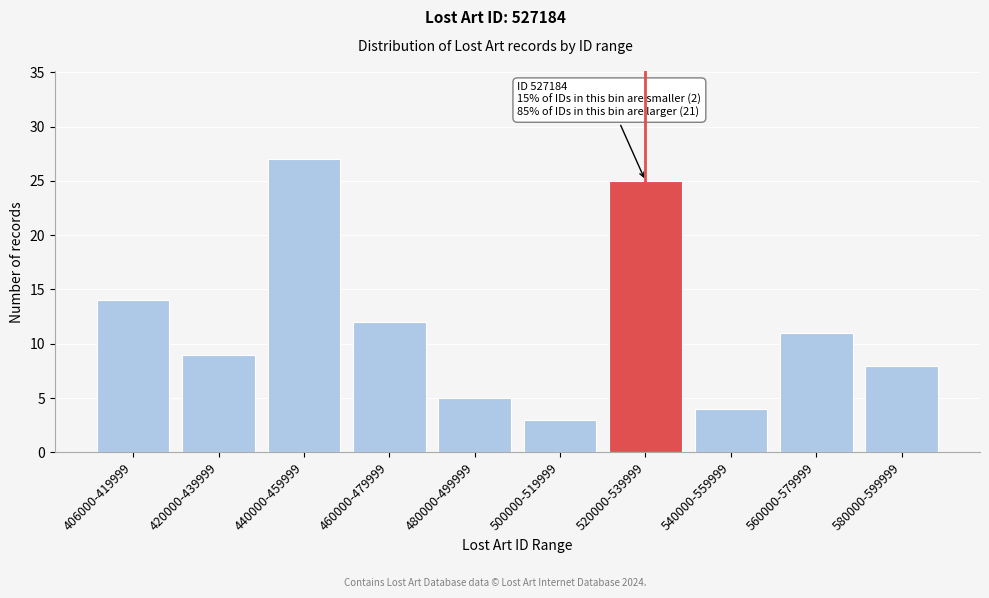

Reading left to right, what are all the values shown in this chart?

14	9	27	12	5	3	25	4	11	8